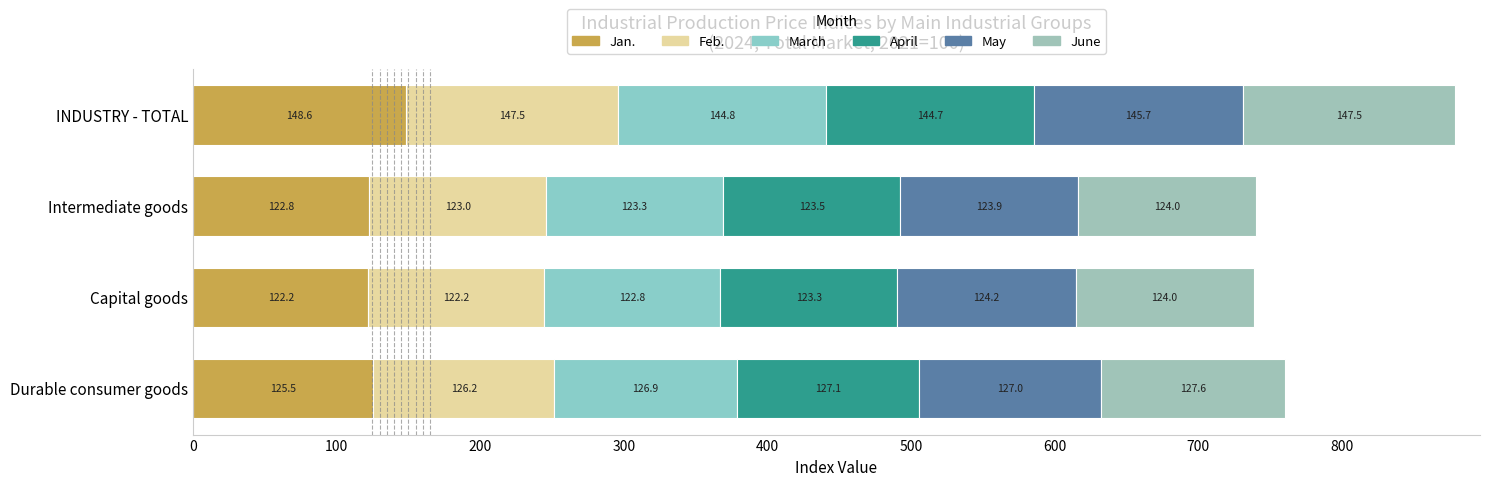

What is the sum of all Feb. values?

518.9